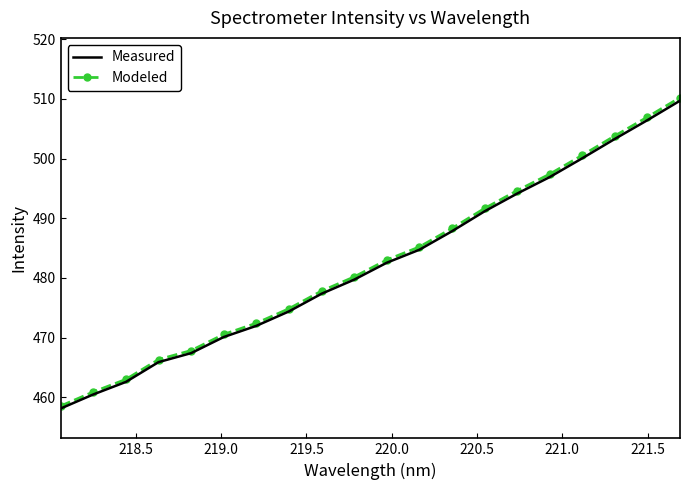

What is the smallest value displayed?

458.1